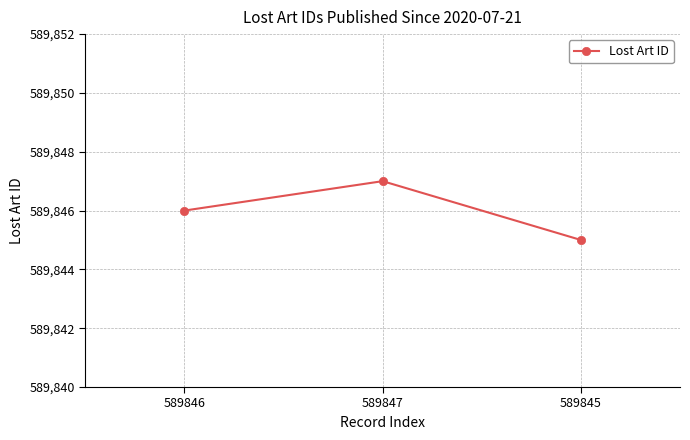

Rank the categories by value from lowest to highest.

589845, 589846, 589847